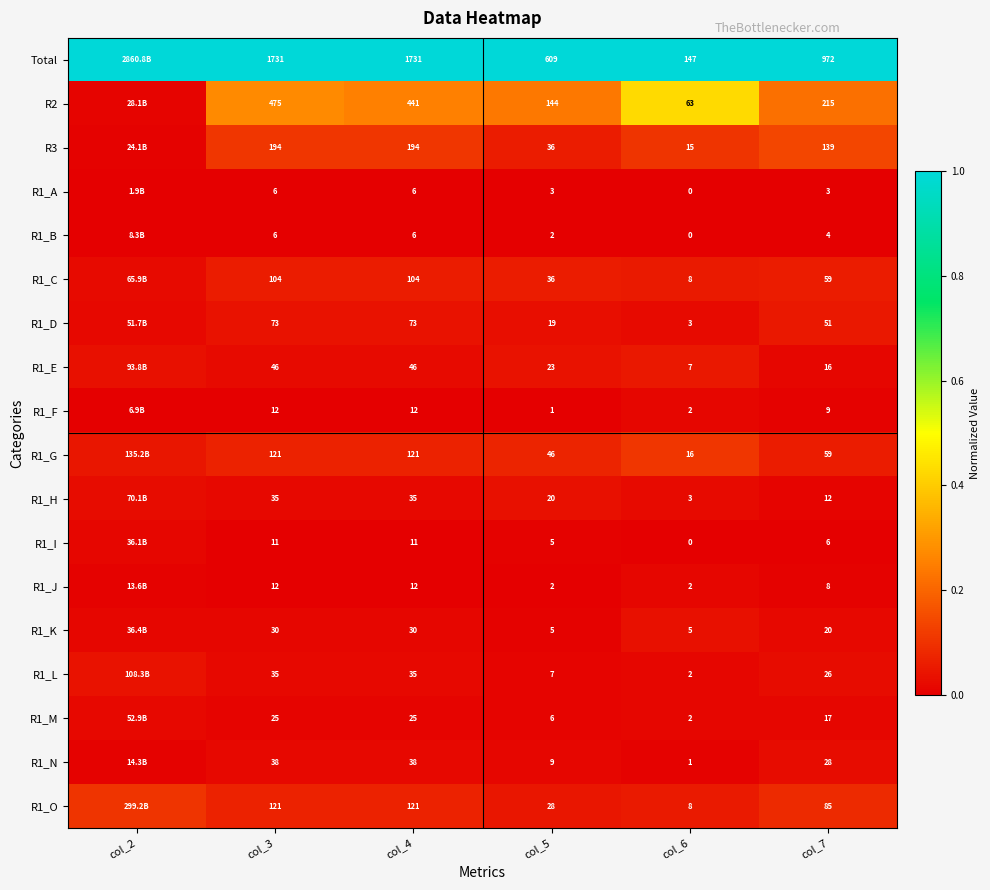

Is the value of R1_D at col_3 greater than the value of R1_K at col_4?

Yes